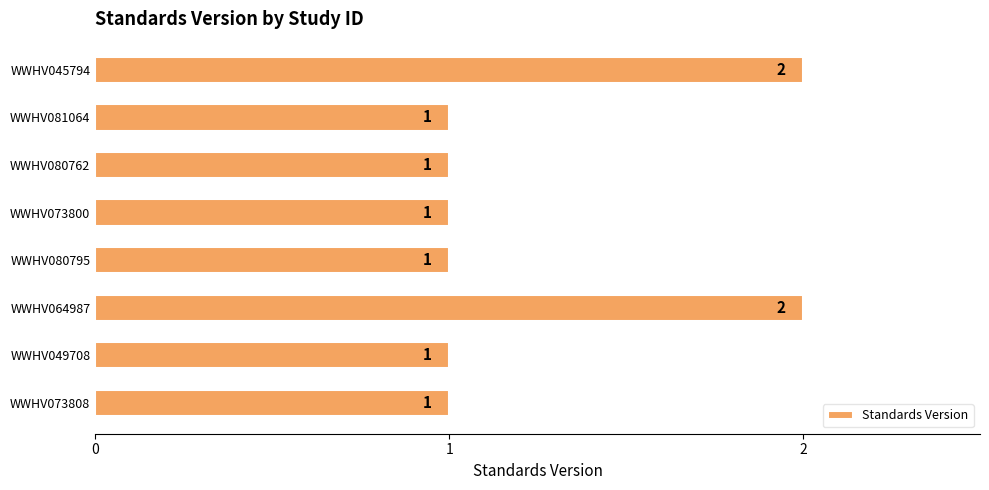

How many values are between 1 and 2?

8